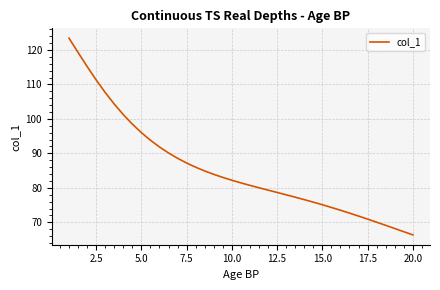

What is the smallest value displayed?

66.3